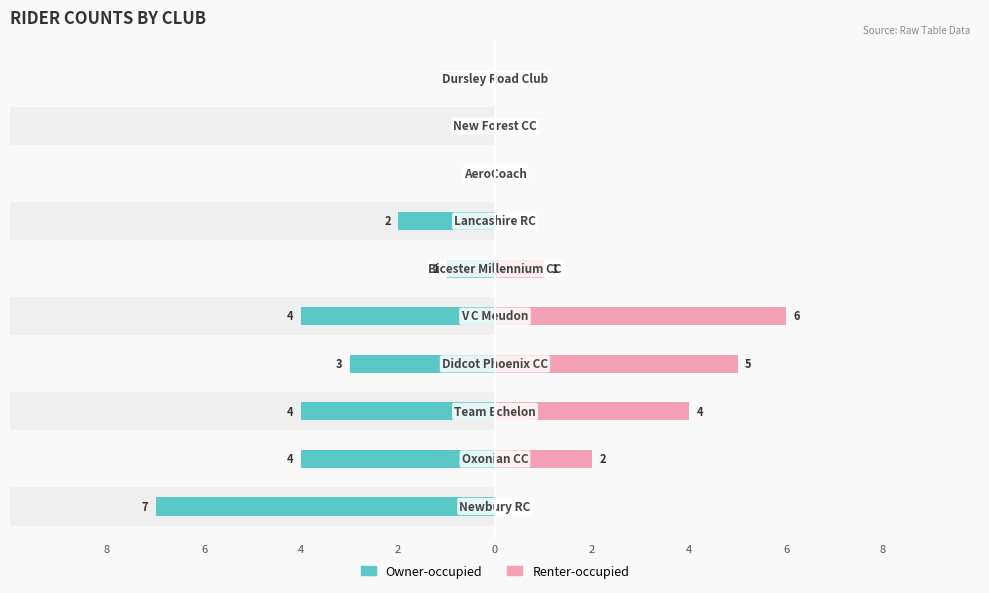

Reading left to right, what are all the values shown in this chart?

Owner-occupied: -7	-4	-4	-3	-4	-1	-2	0	0	0
Renter-occupied: 0	2	4	5	6	1	0	0	0	0